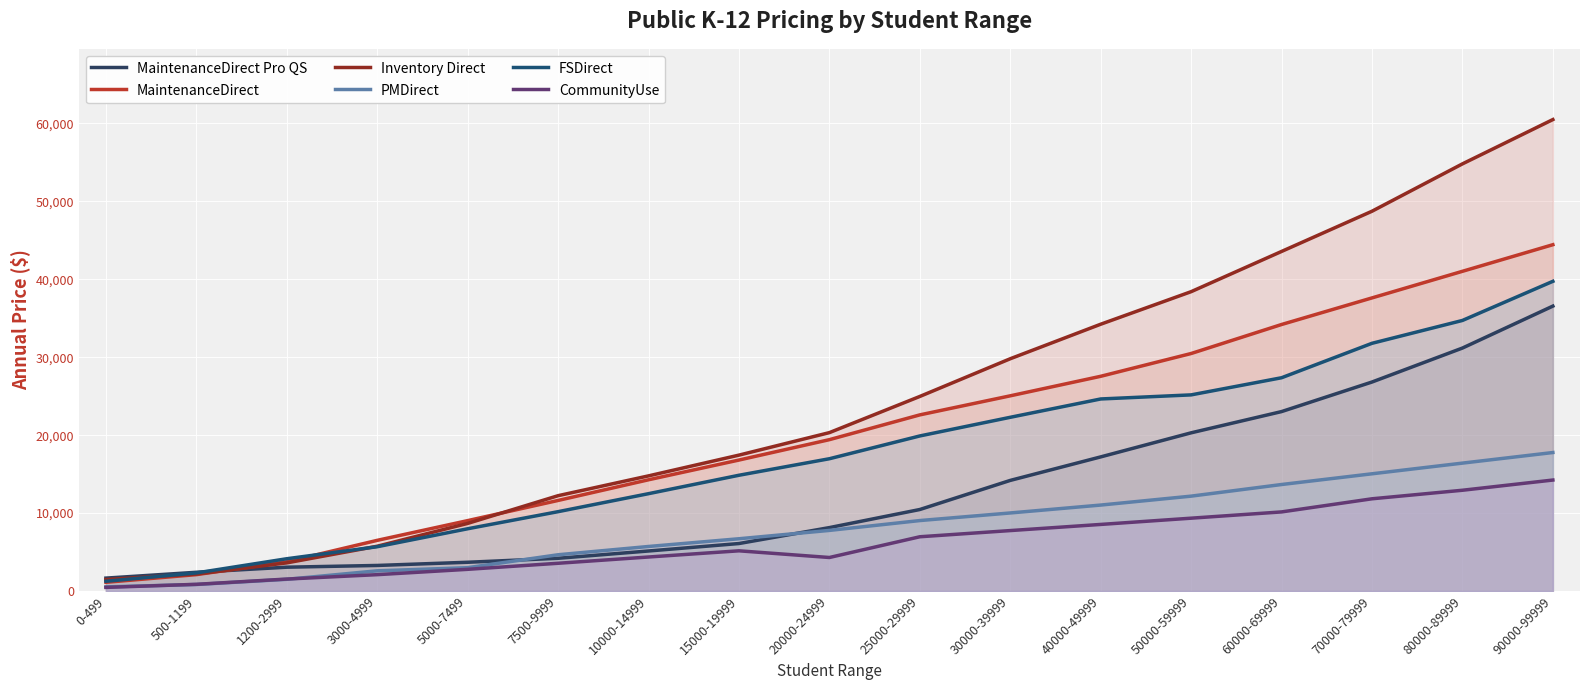

What is the minimum value for MaintenanceDirect Pro QS?

1662